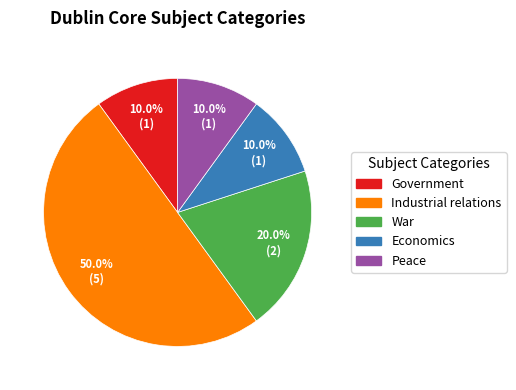

Count the number of slices in the pie.

5